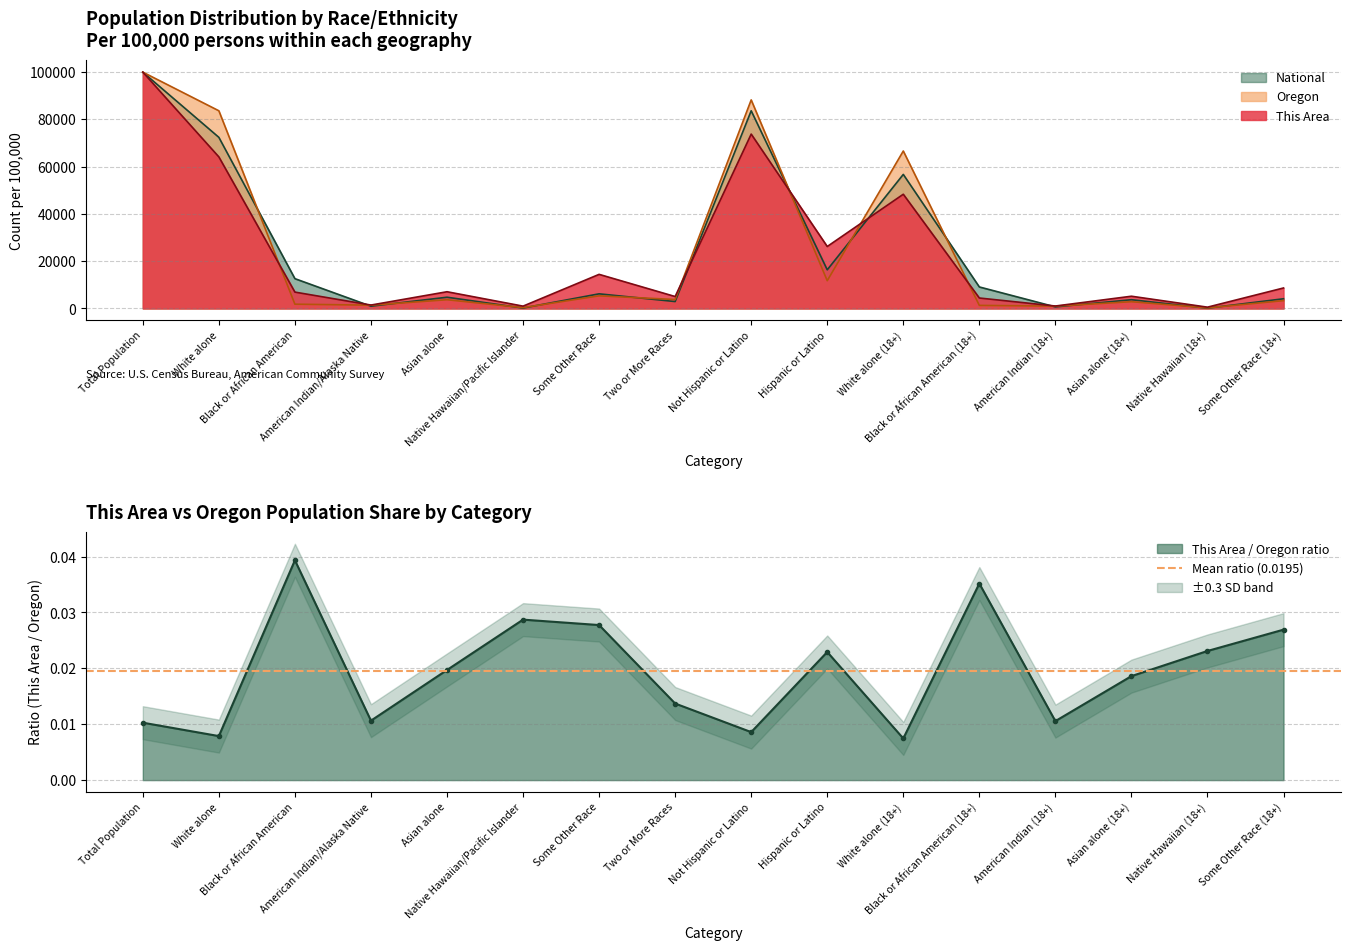

What are all the series names shown in the legend?

This Area, Oregon, National